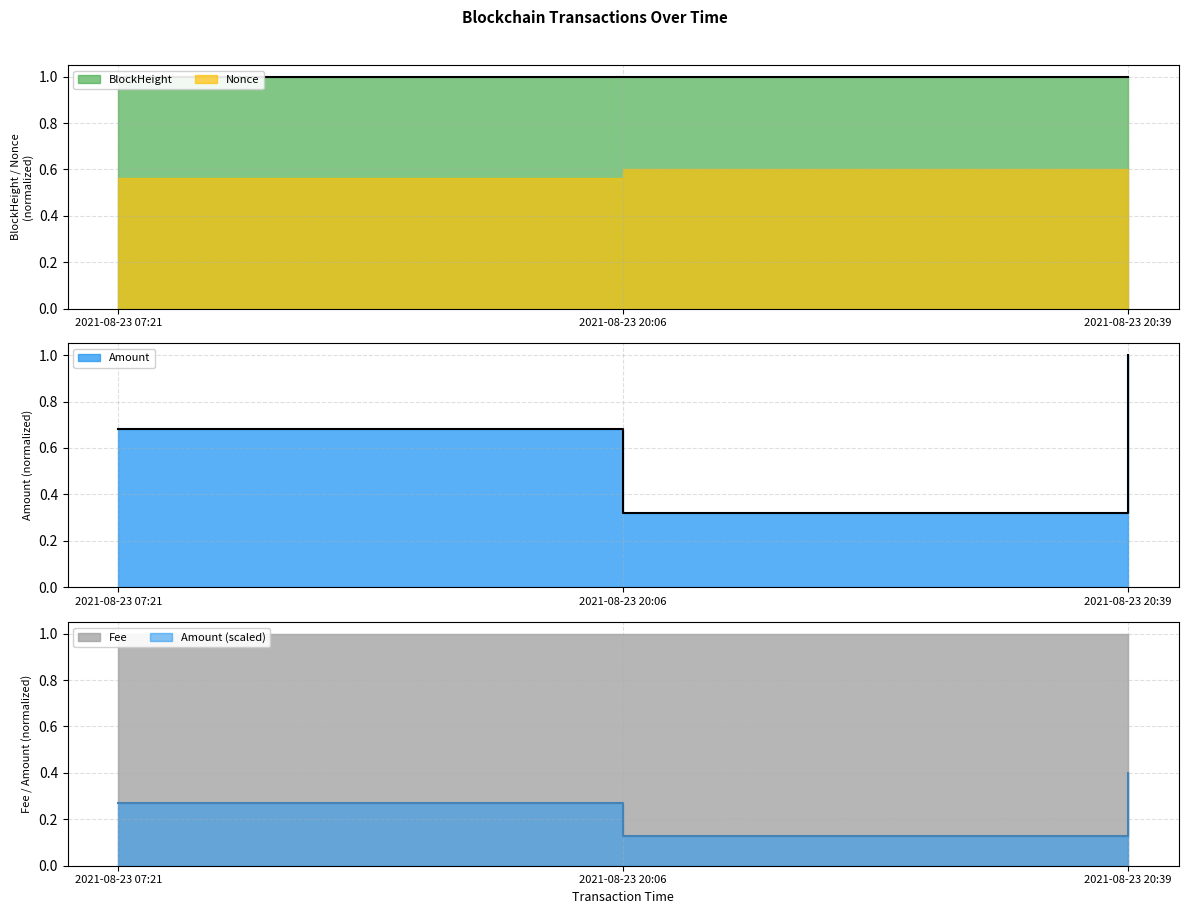

The BlockHeight series shows 0.2 at 2021-08-23 07:21. True or false?

False